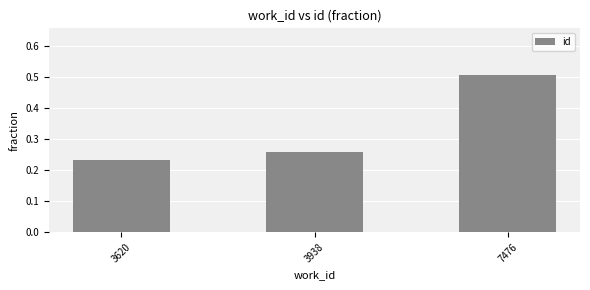

Does the chart contain stacked bars?

No